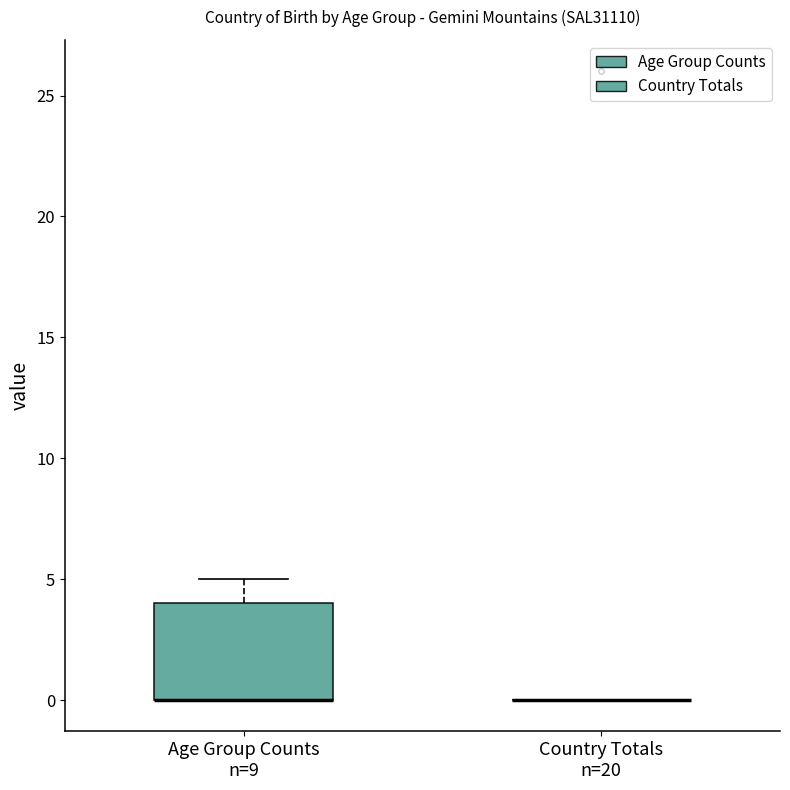

Where does the upper whisker of the box for Age Group Counts n=9 end on the y-axis? The values are not printed on the chart, so give them approximately, as read against the axis.

5